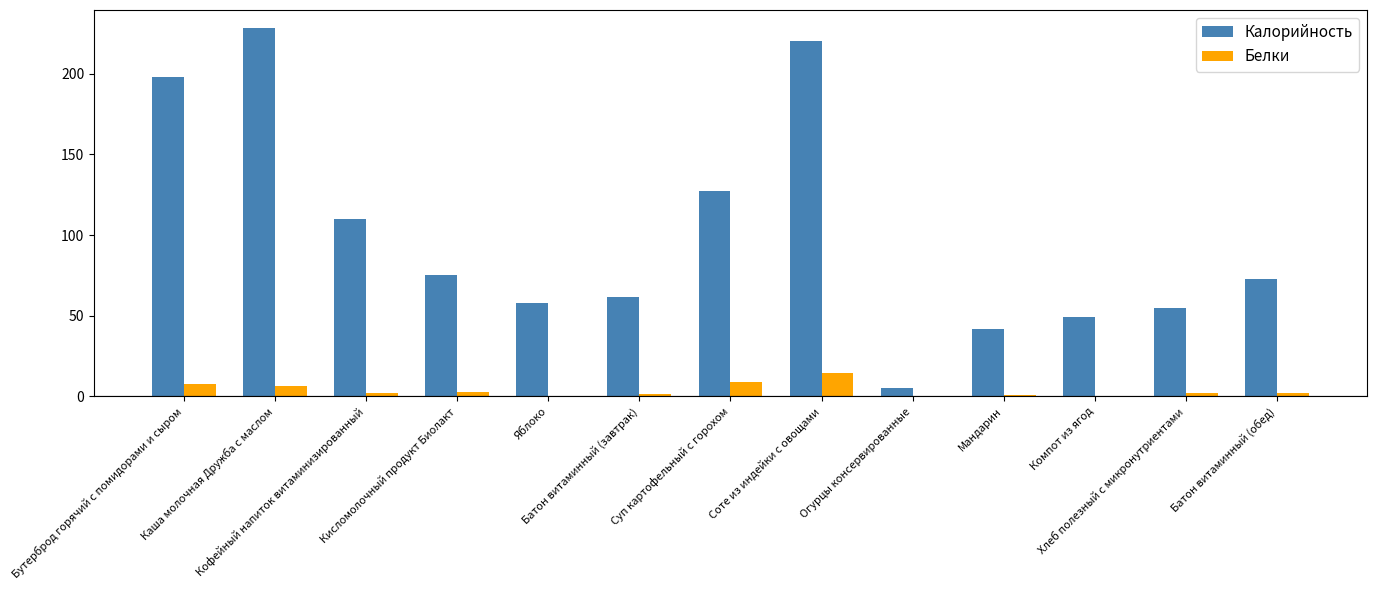

Which series has the largest total across all categories?

Калорийность